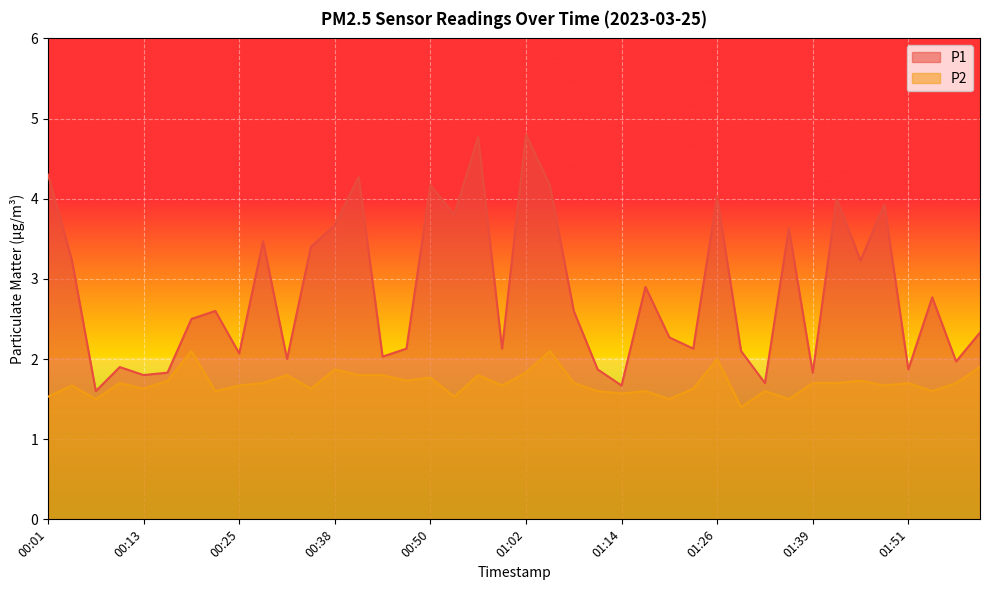

Read the P2 value at 00:01.

1.5